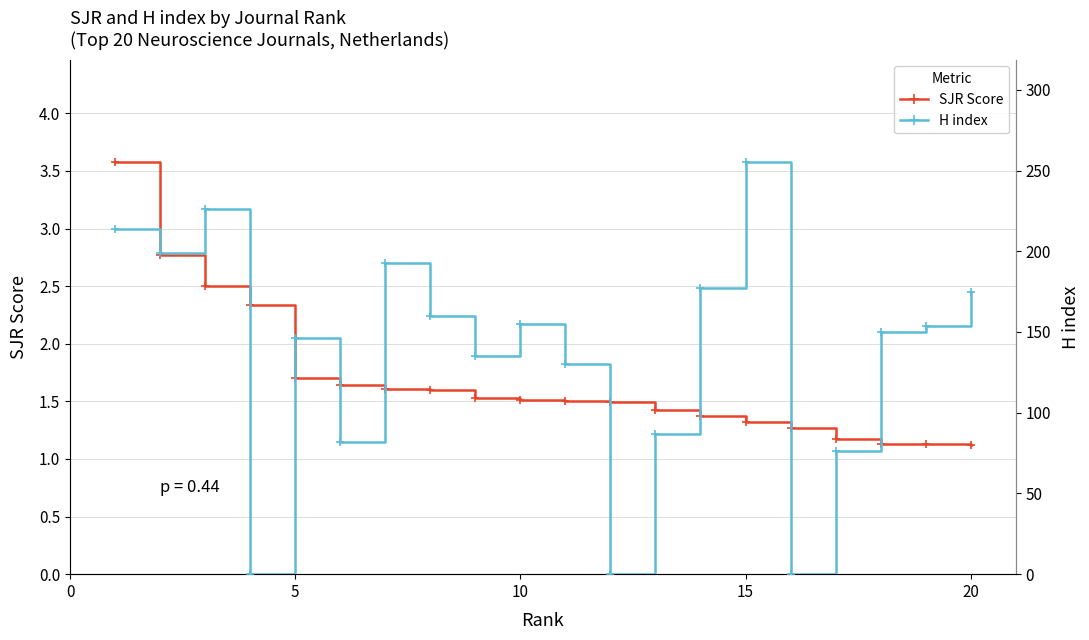

Is this an area chart (filled region under the line)?

No